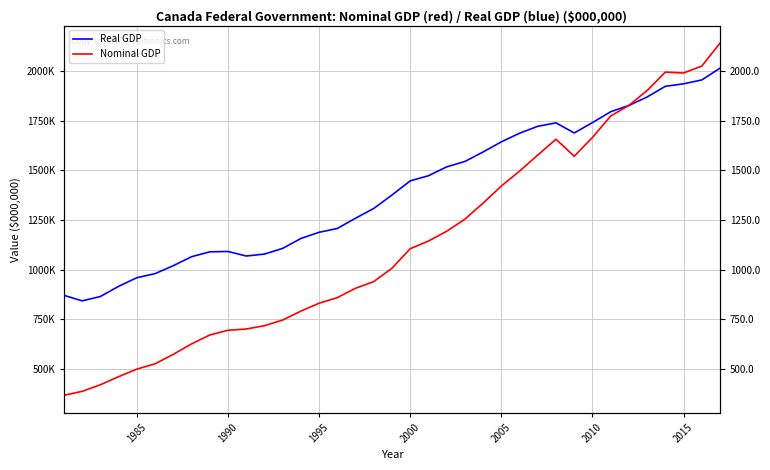

What is the difference between the maximum and minimum values in the Nominal GDP series?

1772283